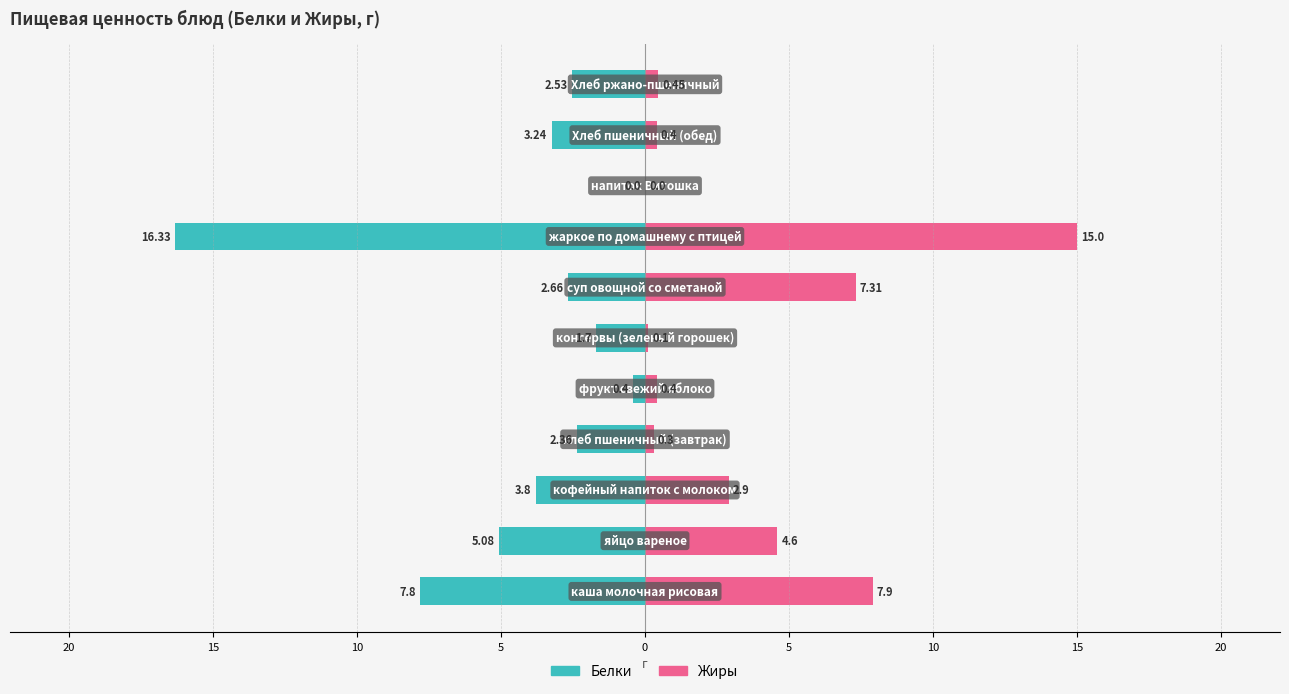

What is the difference between the highest and lowest values at 20?

9.7